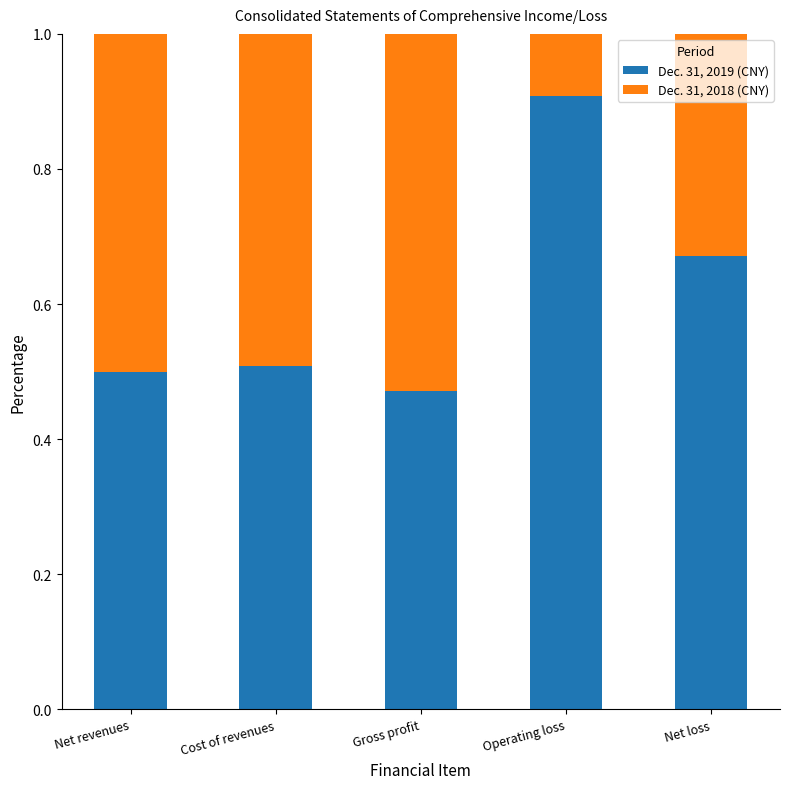

Where is Dec. 31, 2019 (CNY) nearest to the value 0?

Gross profit